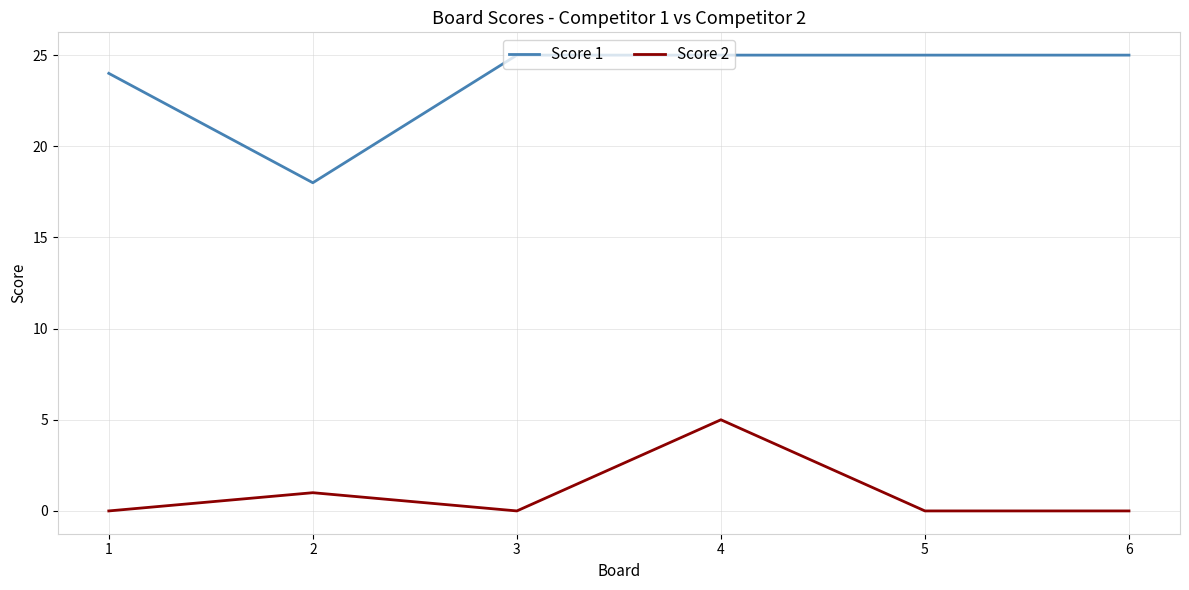

True or false: Score 2 and Score 1 intersect in this chart.

False